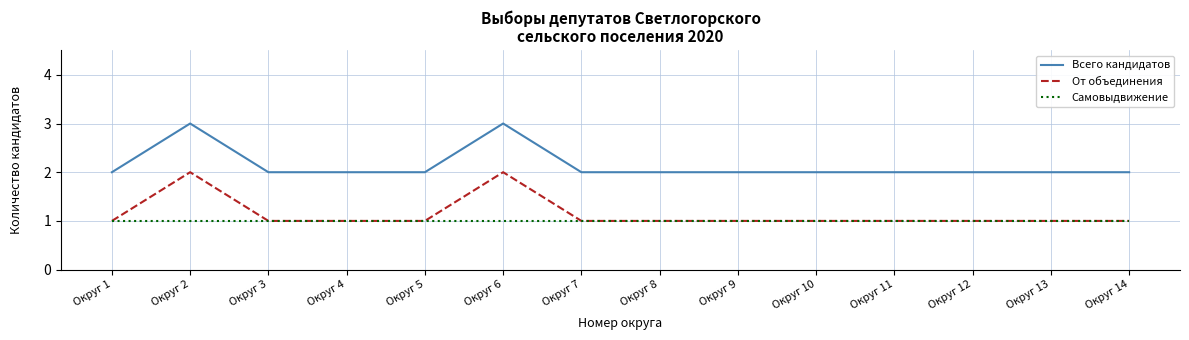

Is it true that Самовыдвижение equals 1 at Округ 10?

True